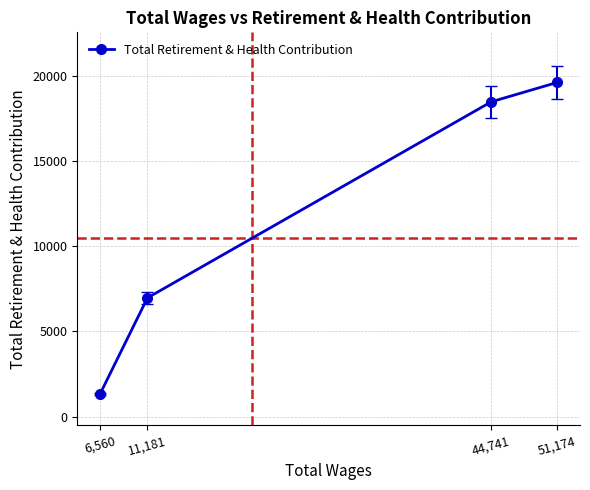

Where is the data nearest to the value 10471?

11,181